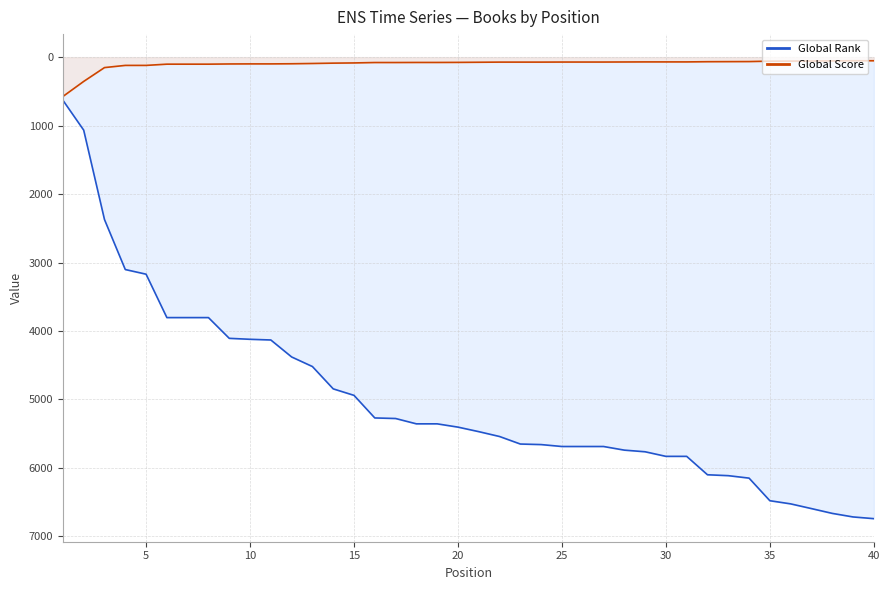

What is the difference between the maximum and minimum values in the Global Score series?

522